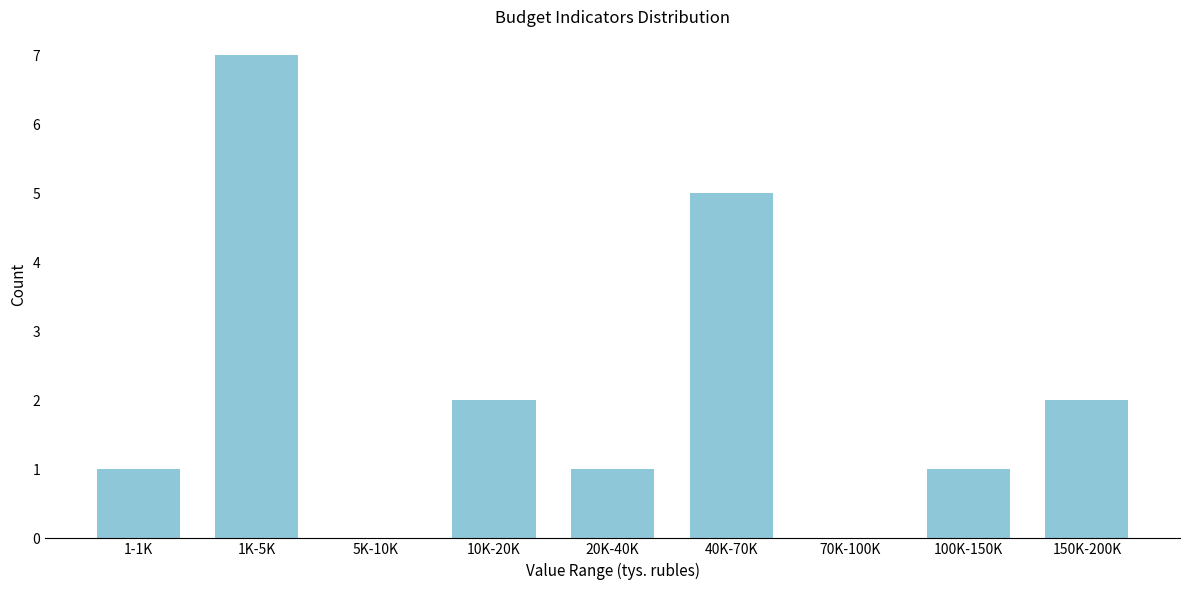

Reading right to left, transcribe all the data shown in this chart.

150K-200K=2	100K-150K=1	70K-100K=0	40K-70K=5	20K-40K=1	10K-20K=2	5K-10K=0	1K-5K=7	1-1K=1